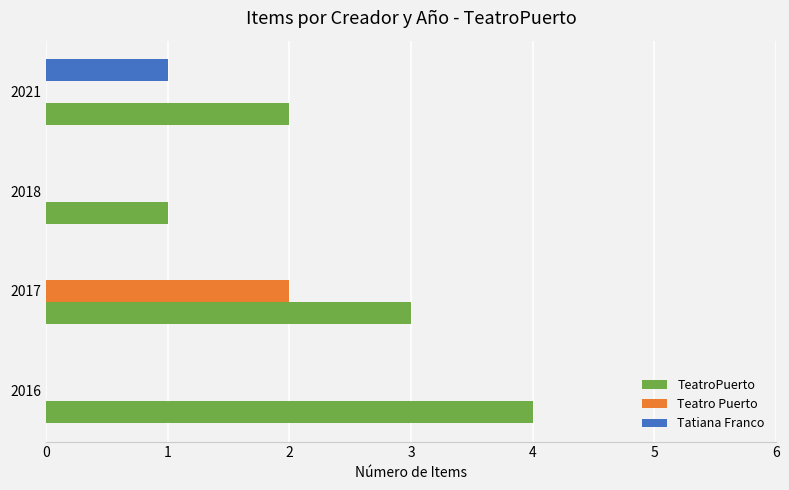

What is the total value across all series at 2021?

3